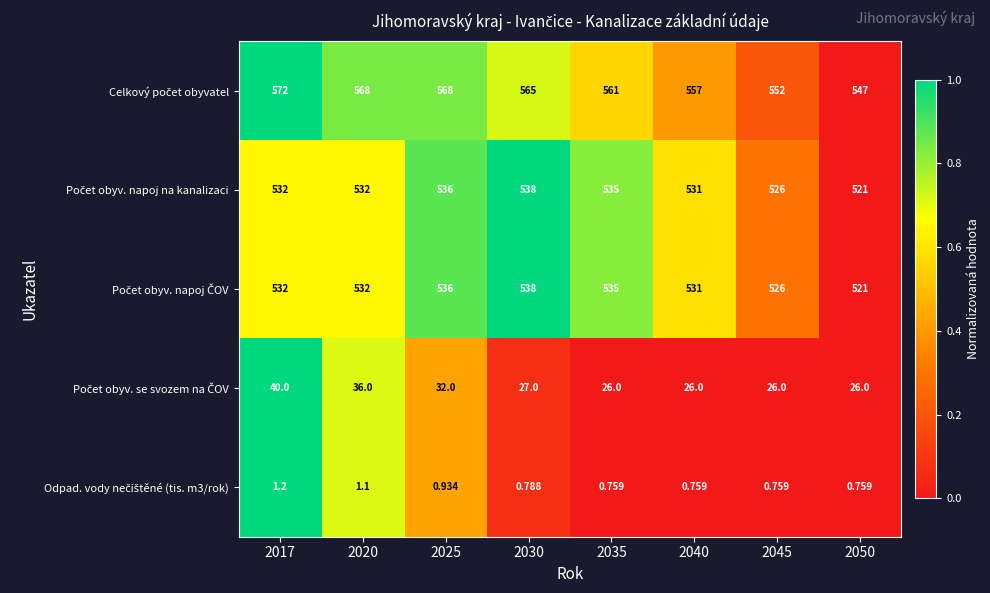

What is the difference between the highest and lowest values at 2030?

564.2